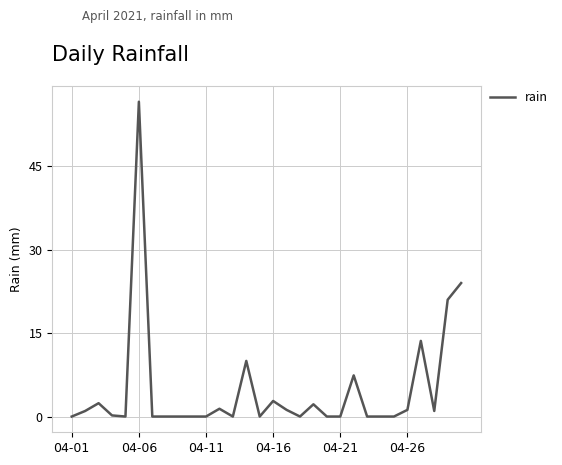

What is the difference between the maximum and minimum values?

56.6